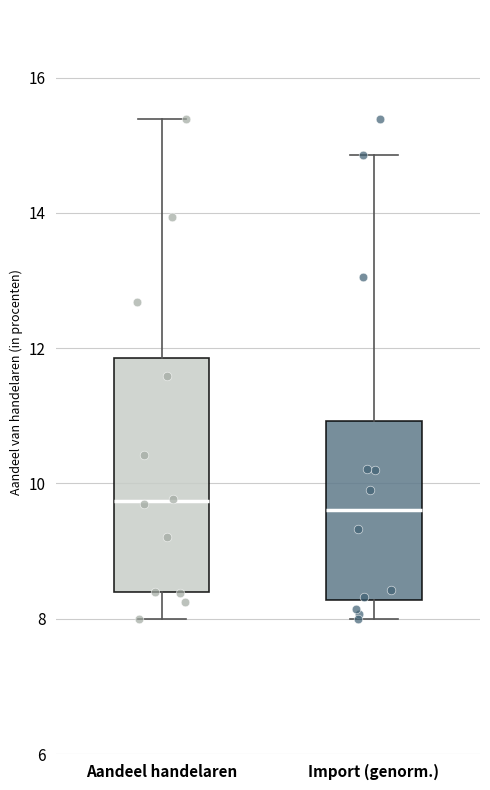

Reading left to right, read every box against the y-axis: the position of its median line, the range the box covers, and the ends of its whiskers. The values are not printed on the chart, so give them approximately, as read against the axis.

Aandeel handelaren: median 9.8, box 8.4 to 11.8, whiskers 8.0 to 15.4
Import (genorm.): median 9.6, box 8.2 to 11.0, whiskers 8.0 to 14.8